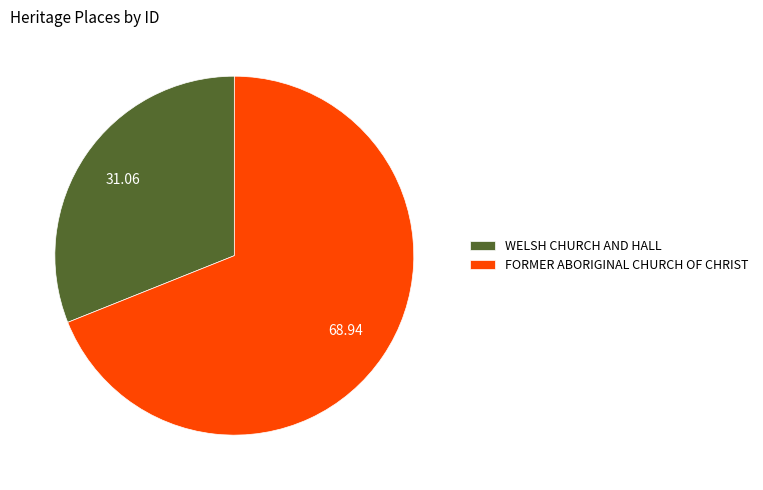

Which slice represents more than half of the pie?

FORMER ABORIGINAL CHURCH OF CHRIST